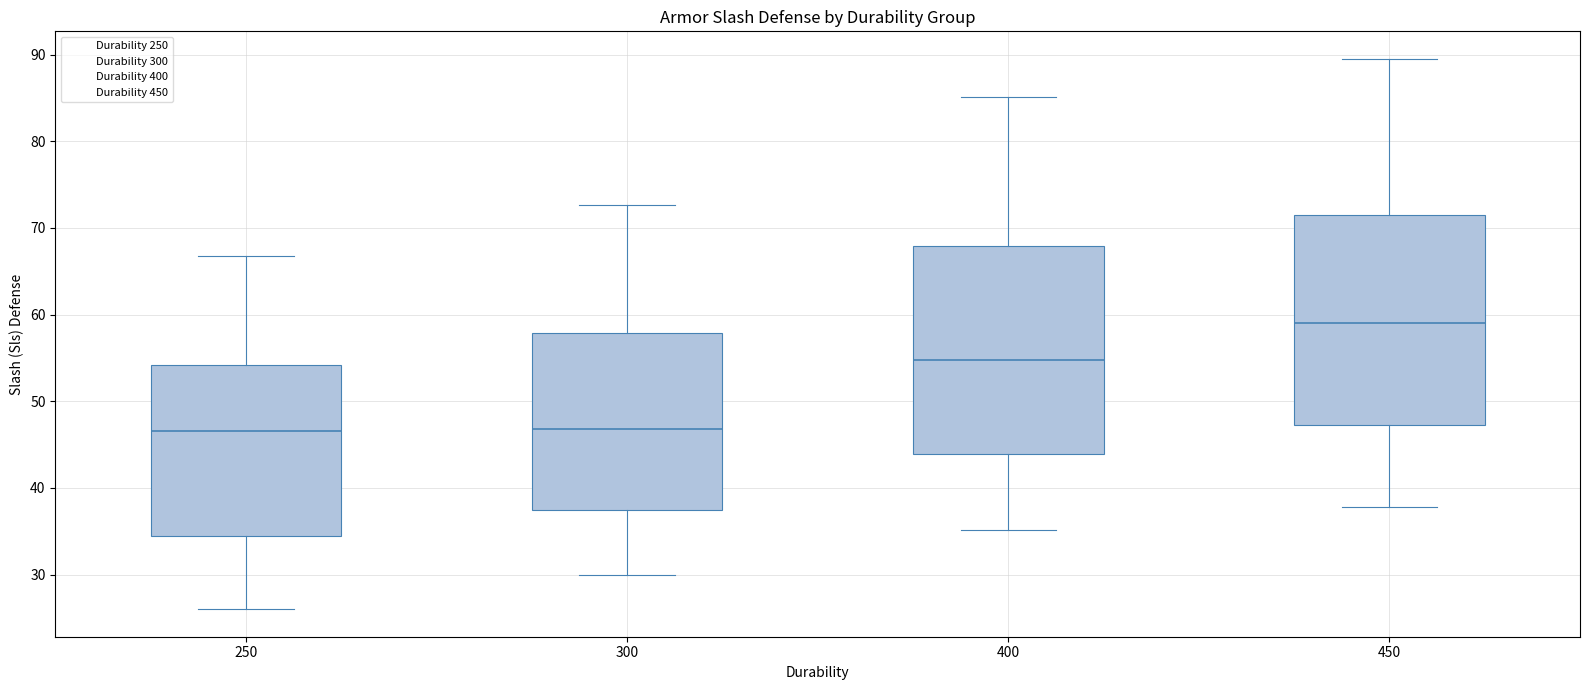

Reading left to right, read every box against the y-axis: the position of its median line, the range the box covers, and the ends of its whiskers. The values are not printed on the chart, so give them approximately, as read against the axis.

250: median 47, box 34 to 54, whiskers 26 to 67
300: median 47, box 38 to 58, whiskers 30 to 73
400: median 55, box 44 to 68, whiskers 35 to 85
450: median 59, box 47 to 71, whiskers 38 to 90